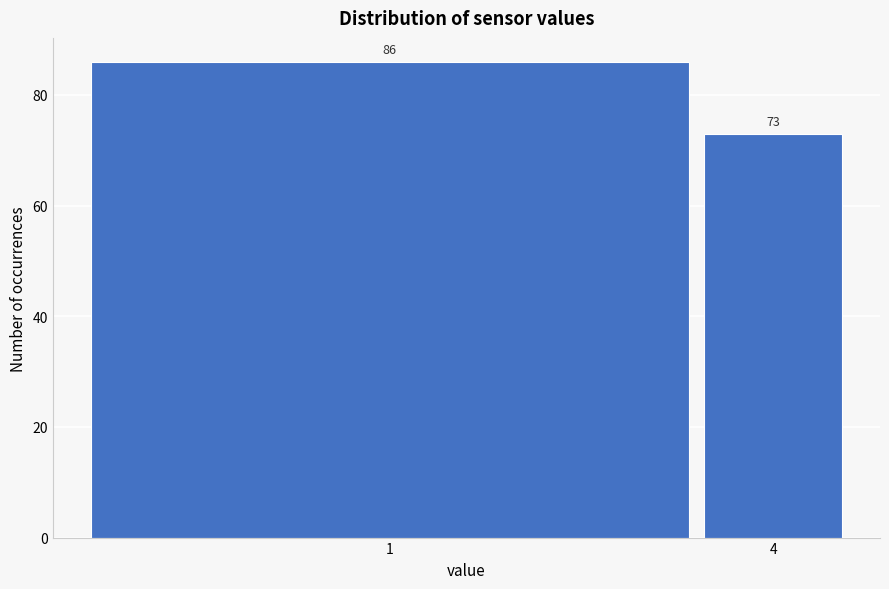

Reading left to right, list all the values displayed in this chart.

1=86	4=73